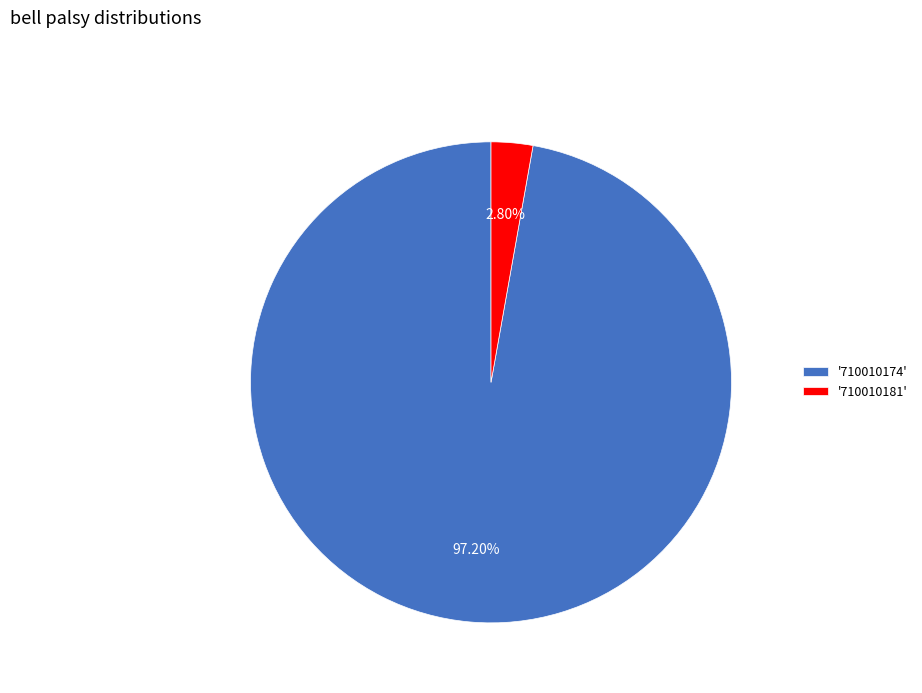

Combined, do '710010181' and '710010174' account for over 50%?

Yes